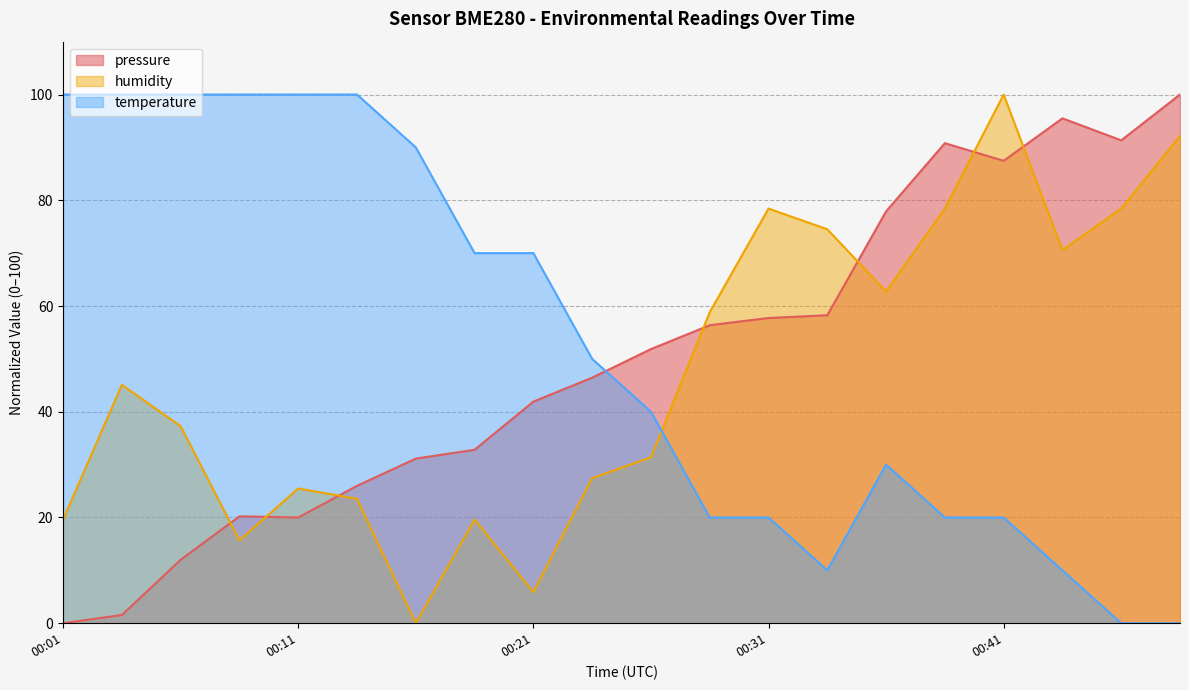

What is the average value of the pressure series?

50.0